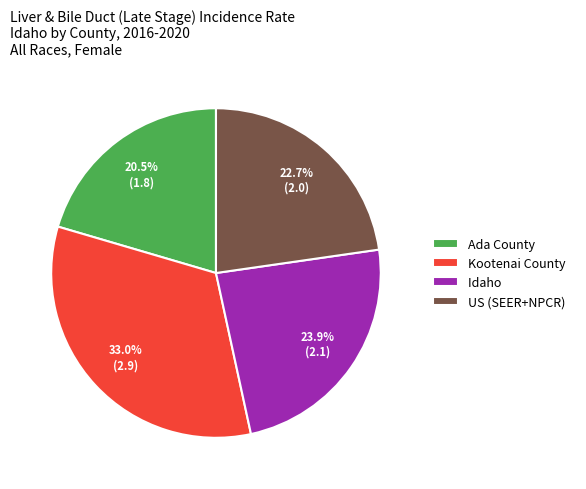

To the nearest percent, what is the average slice percentage?

25%